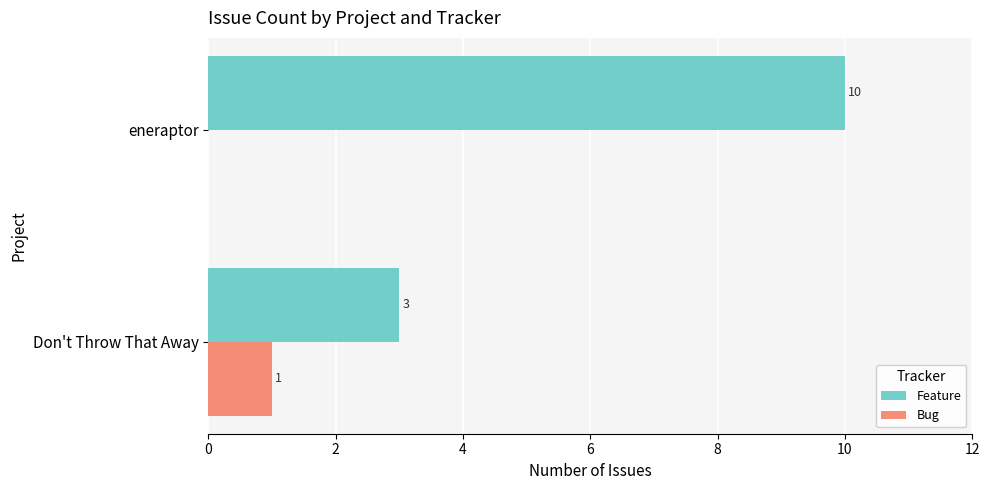

How many data points does each series have?

2